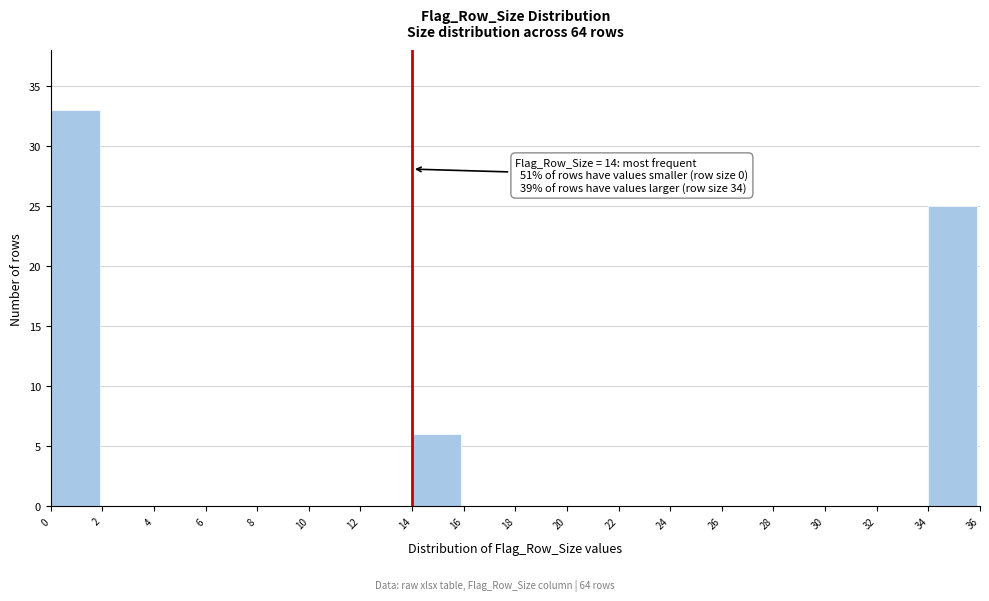

Which range on the x-axis has the tallest bar?

0 to 2